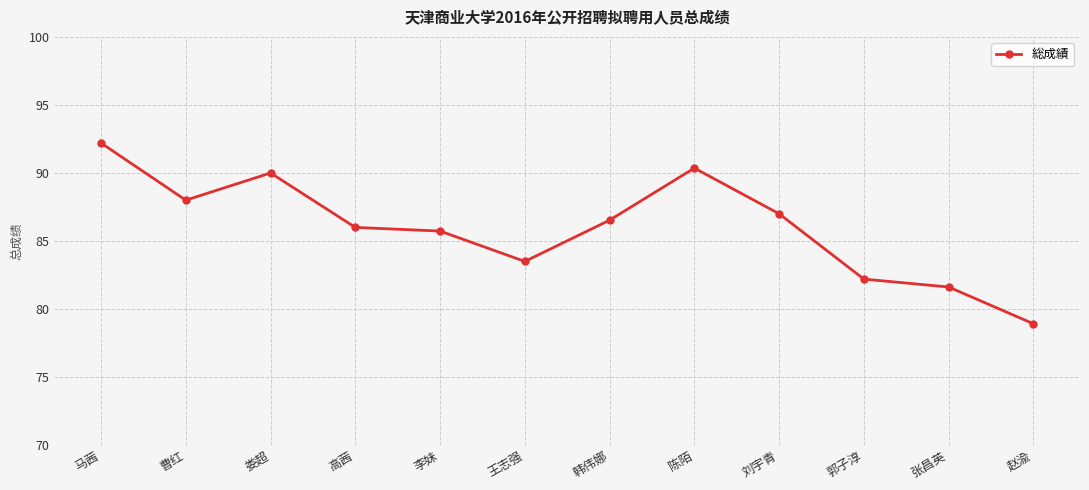

Rank the categories by value from highest to lowest.

马茜, 陈陌, 娄超, 曹红, 刘宇青, 韩伟娜, 高茜, 李妹, 王志强, 郭子淳, 张昌英, 赵渝